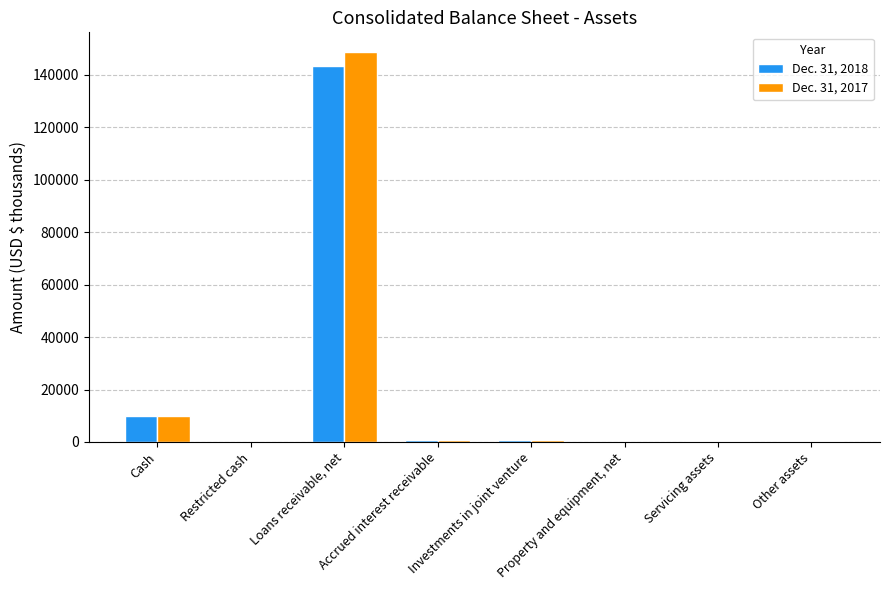

What is the sum of the Dec. 31, 2018 values at Property and equipment, net and Accrued interest receivable?

798